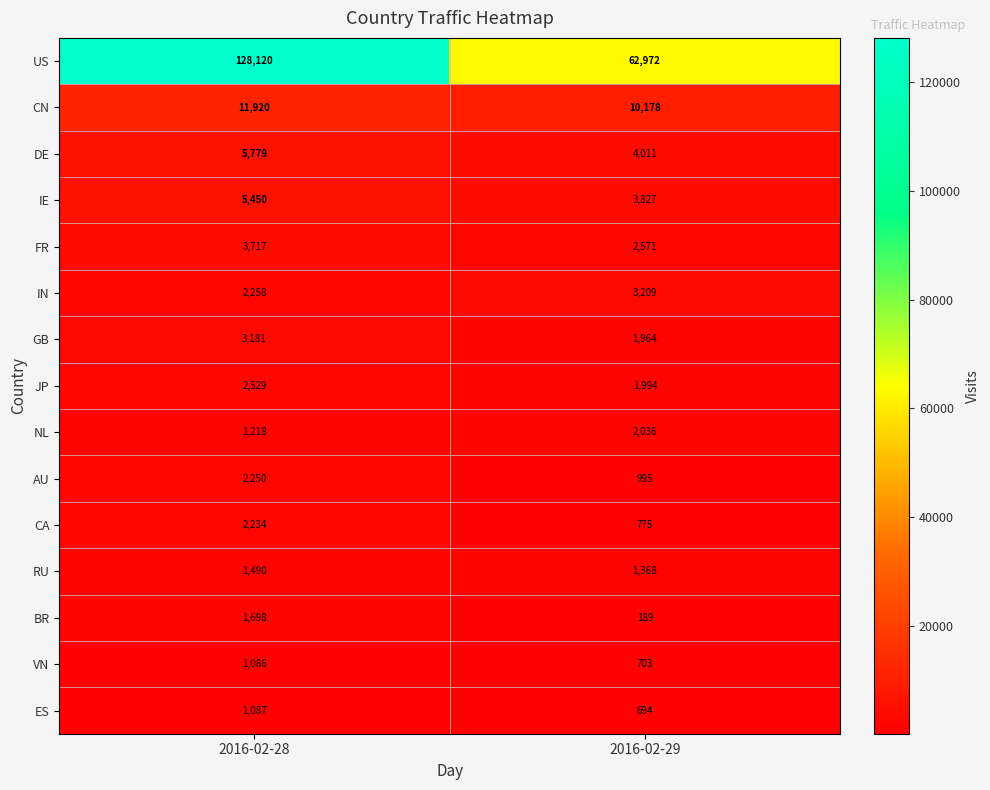

Reading left to right, transcribe all the data shown in this chart.

US: 128120	62972
CN: 11920	10178
DE: 5779	4011
IE: 5450	3827
FR: 3717	2571
IN: 2258	3209
GB: 3181	1964
JP: 2529	1994
NL: 1218	2036
AU: 2250	995
CA: 2234	775
RU: 1490	1368
BR: 1698	189
VN: 1086	703
ES: 1087	694